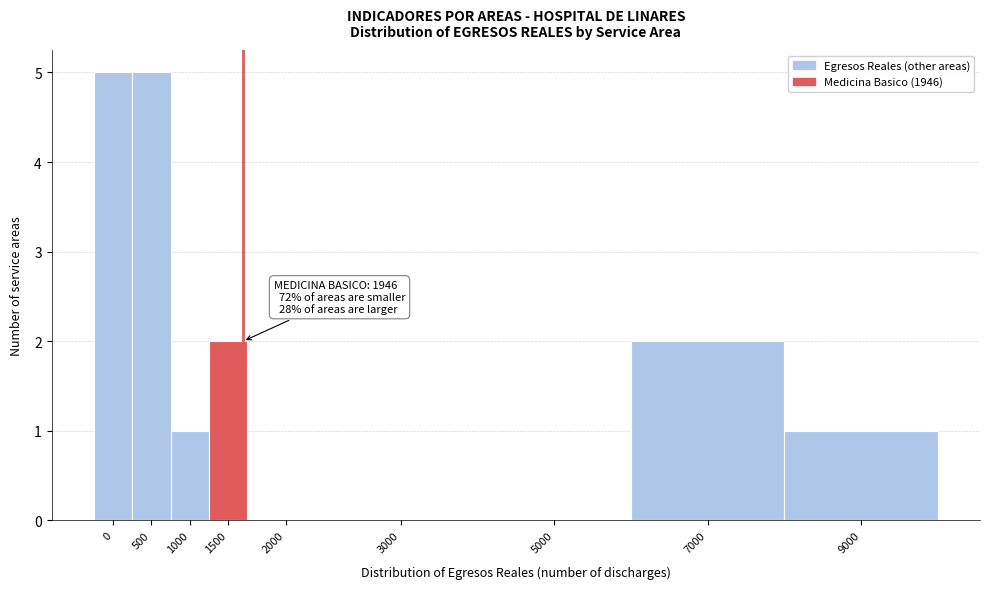

Reading left to right, list all the values displayed in this chart.

0=5	500=5	1000=1	1500=2	2000=0	3000=0	5000=0	7000=2	9000=1